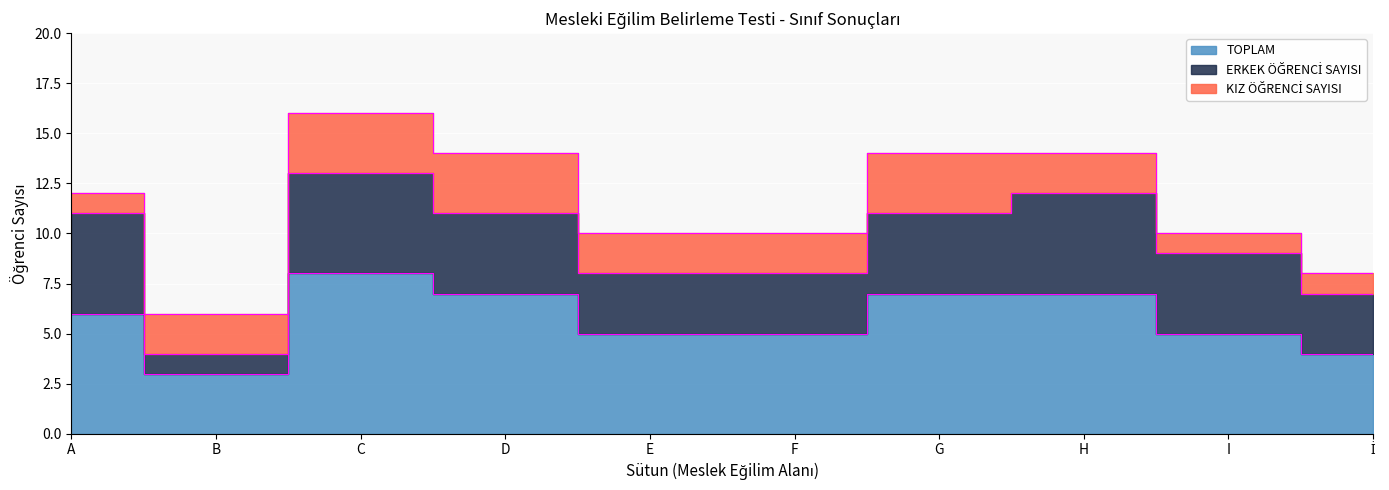

Which series changed the most between C and I?

TOPLAM